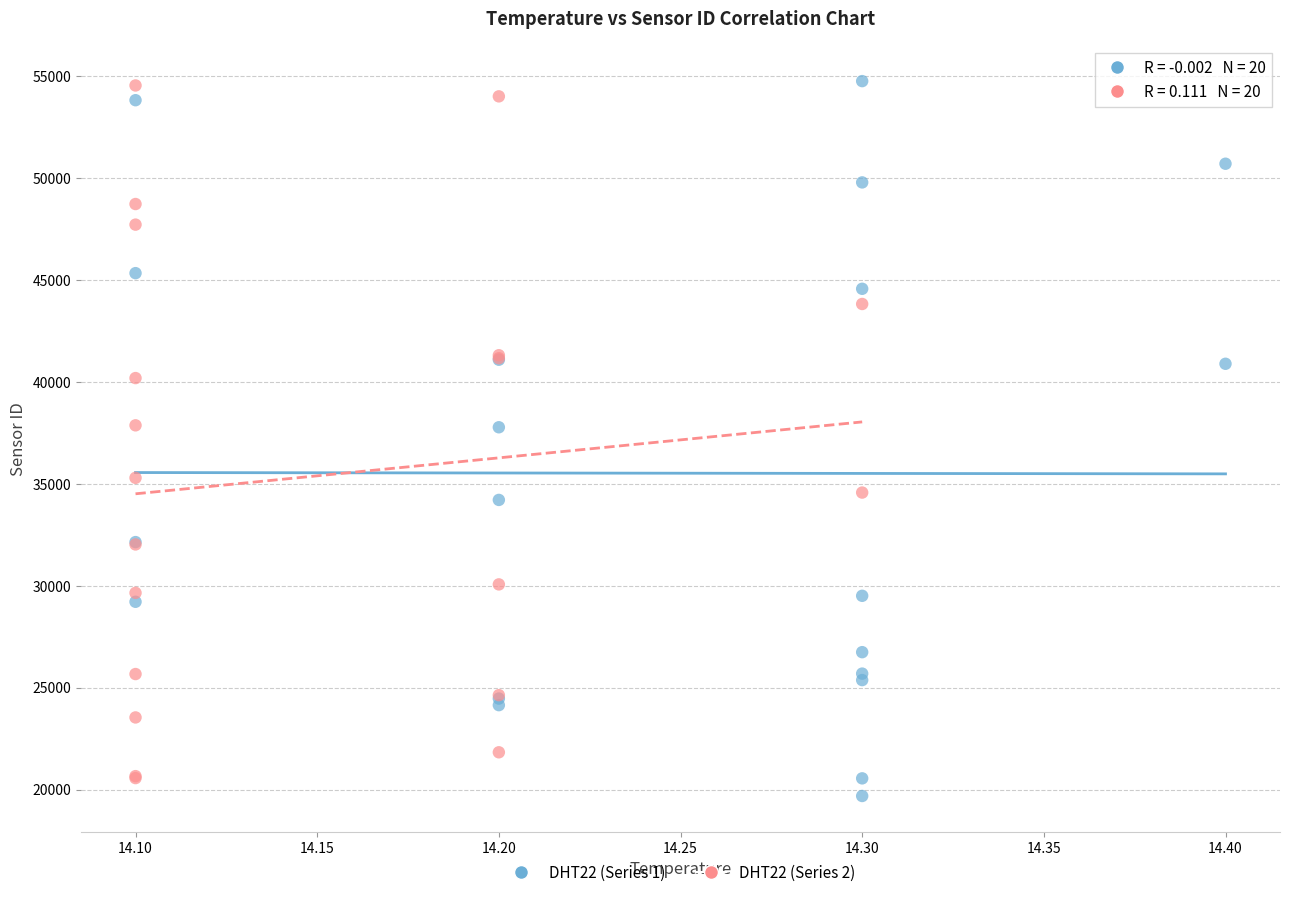

What are all the series names shown in the legend?

DHT22 (Series 1), DHT22 (Series 2)